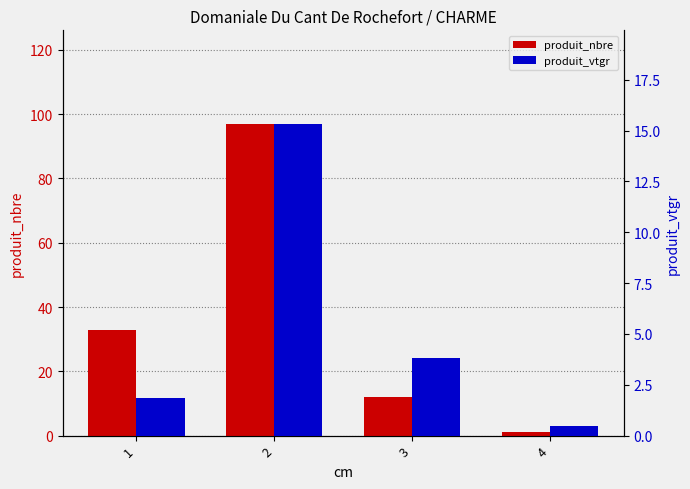

Which series has the largest total across all categories?

produit_nbre